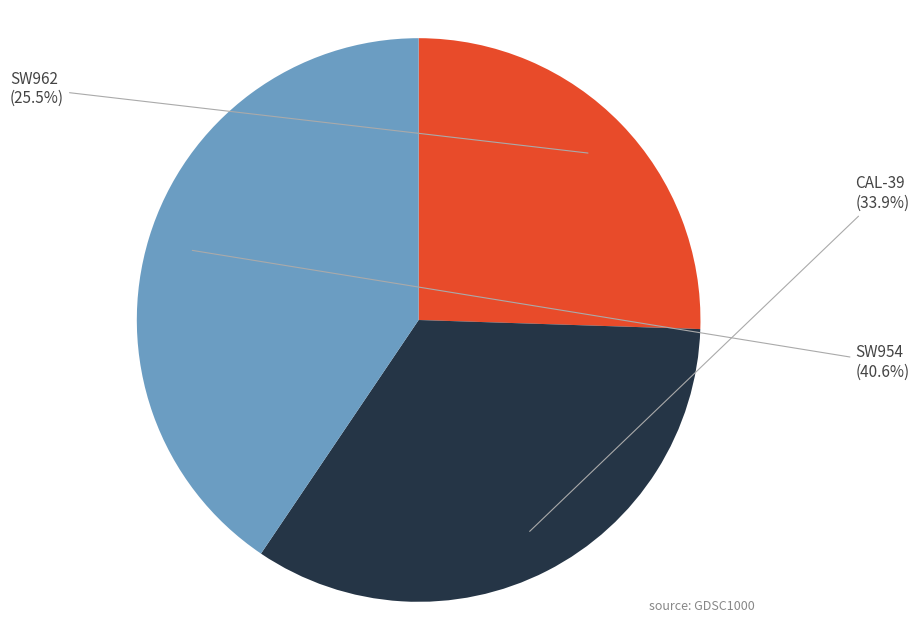

Does SW954 account for over 50% of the chart?

No